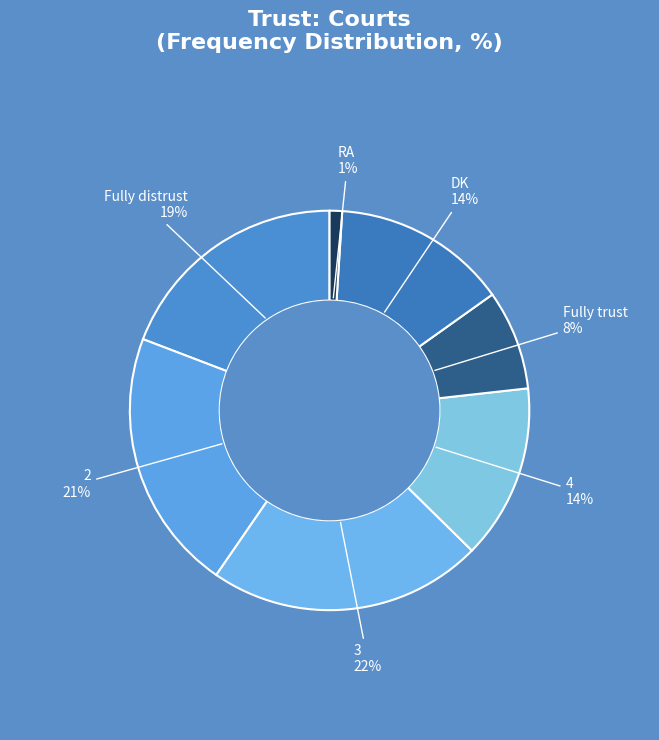

Rank the categories by value from highest to lowest.

3, 2, Fully distrust, 4, DK, Fully trust, RA